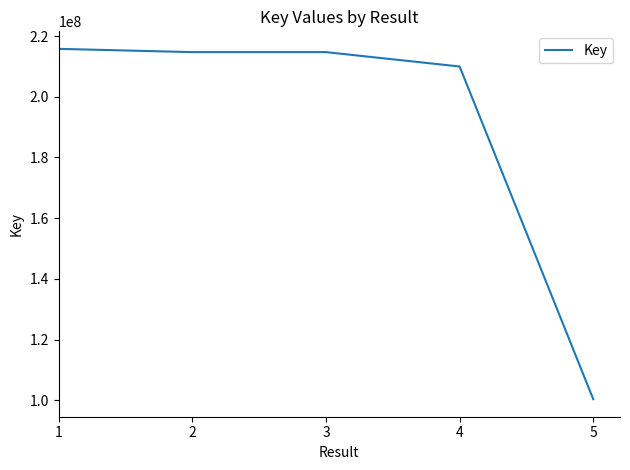

At which category does the chart reach its minimum across all series?

5